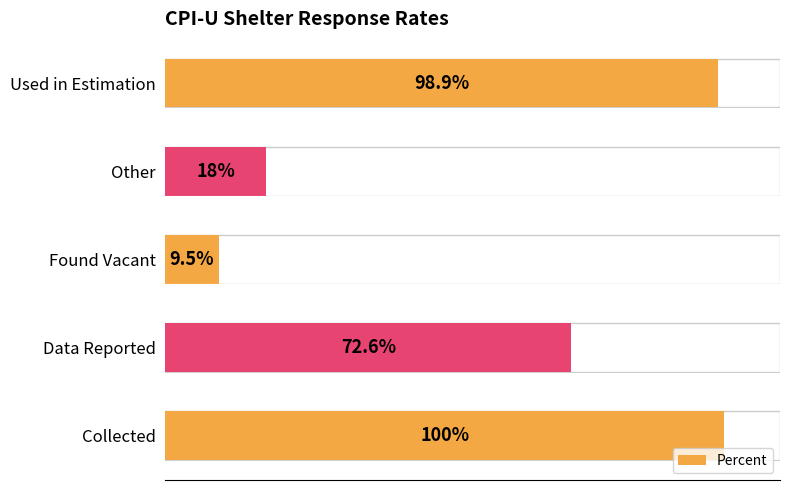

At which label is the value closest to 54?

Data Reported